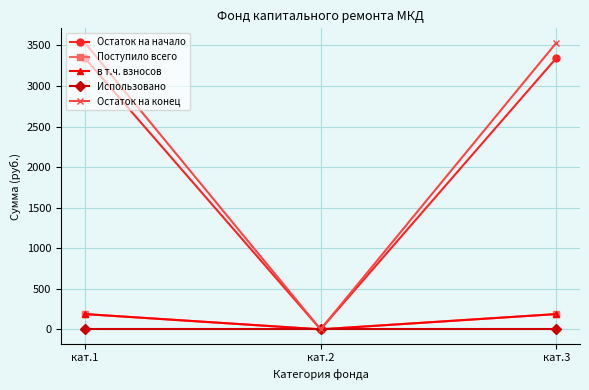

What value does the в т.ч. взносов series have at кат.1?

188.3